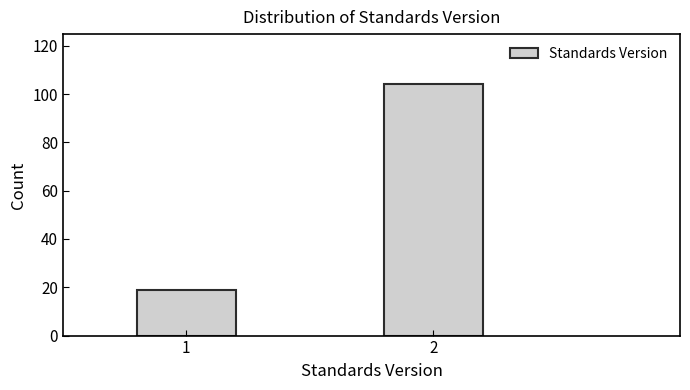

Reading right to left, extract all data points from this chart.

2=104	1=19